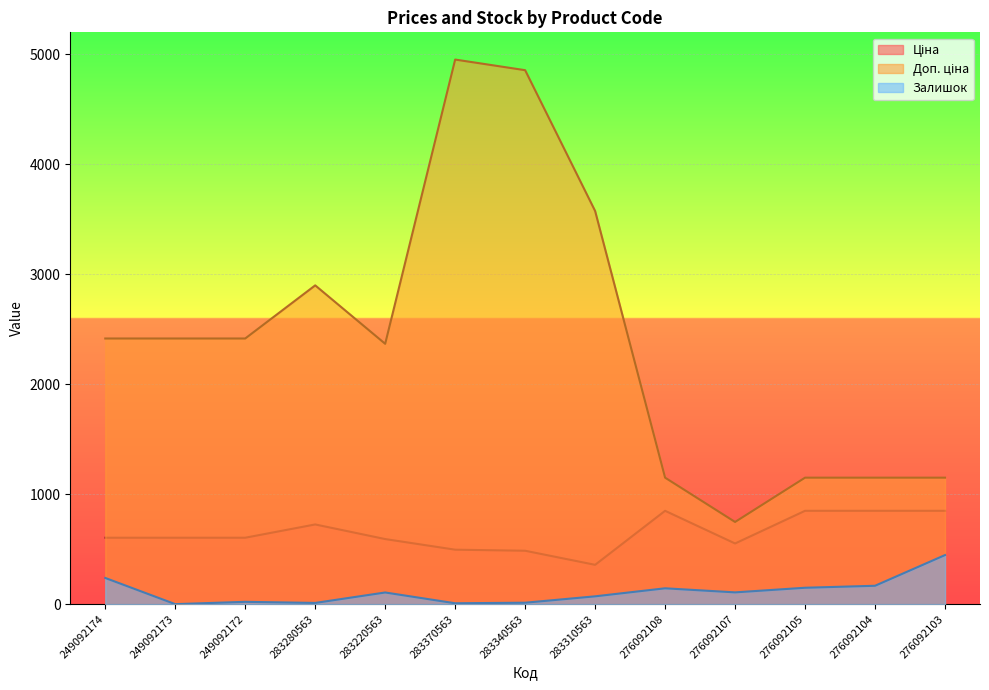

What is the value of the Доп. ціна point at the 6th from the left?

4950.4